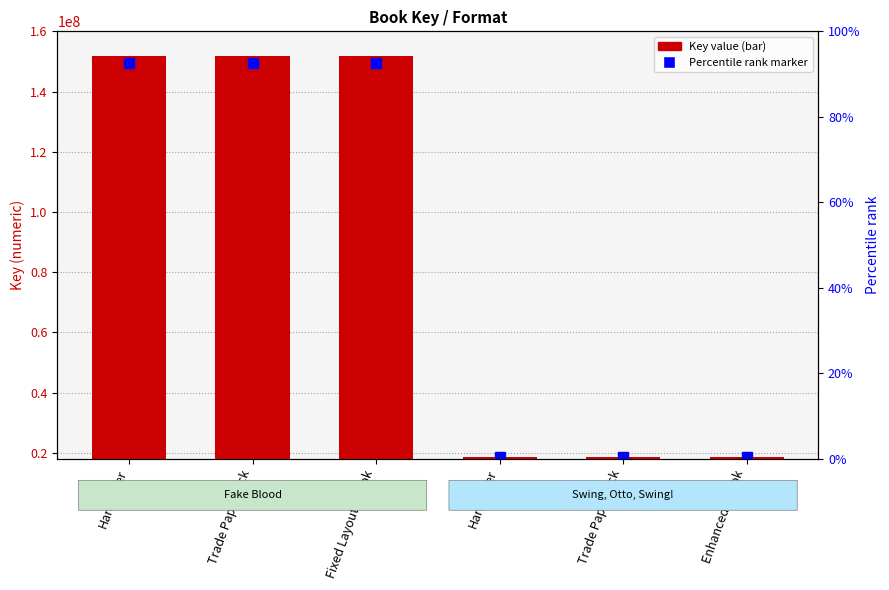

What is the maximum value shown in the chart?

151719650